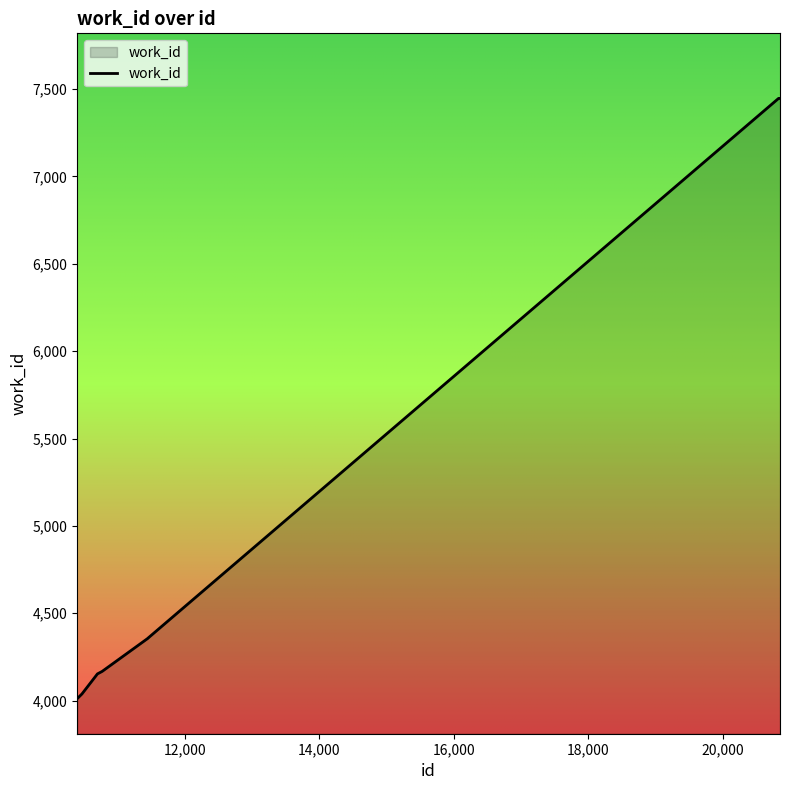

What is the minimum value shown in the chart?

4011